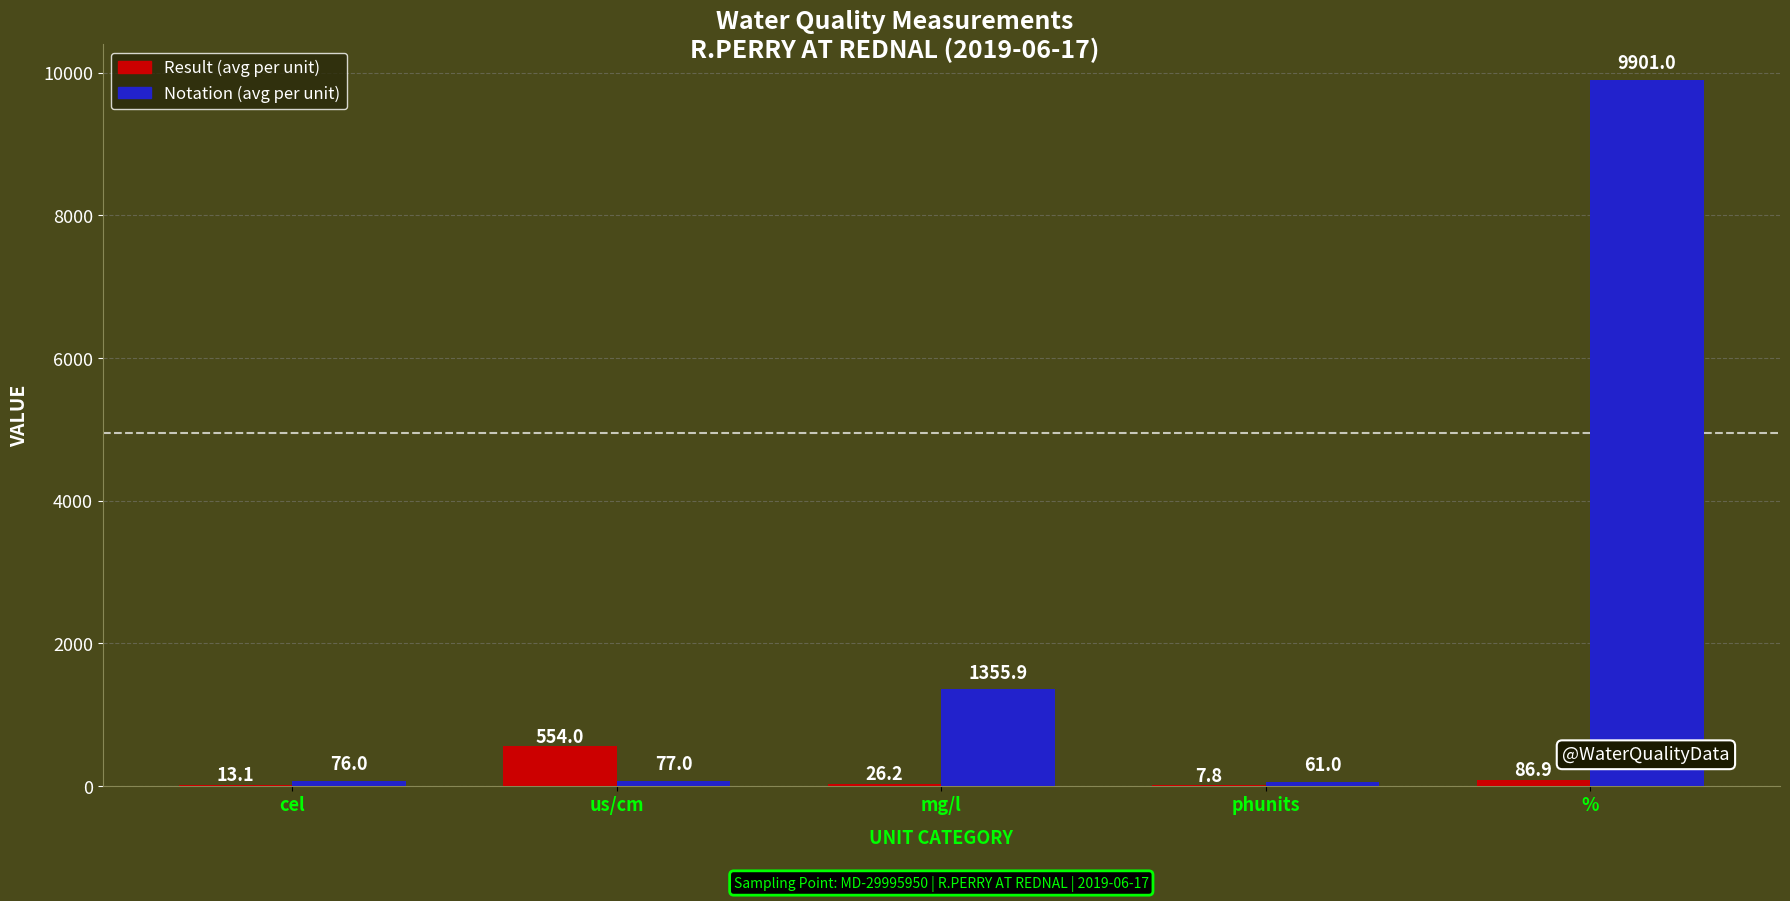

At which category is the sum across all series the highest?

%